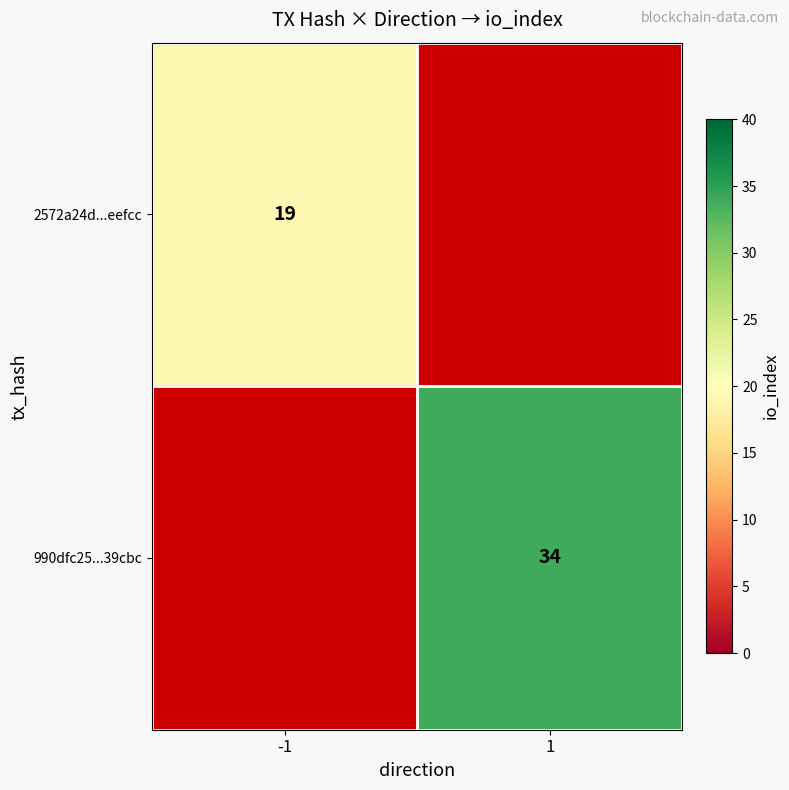

The 990dfc25...39cbc series shows 19 at 1. True or false?

False